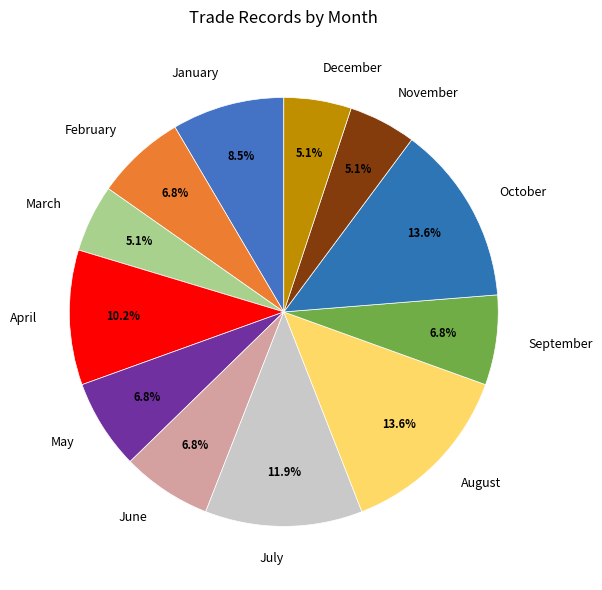

The January slice represents 21% of the pie. True or false?

False